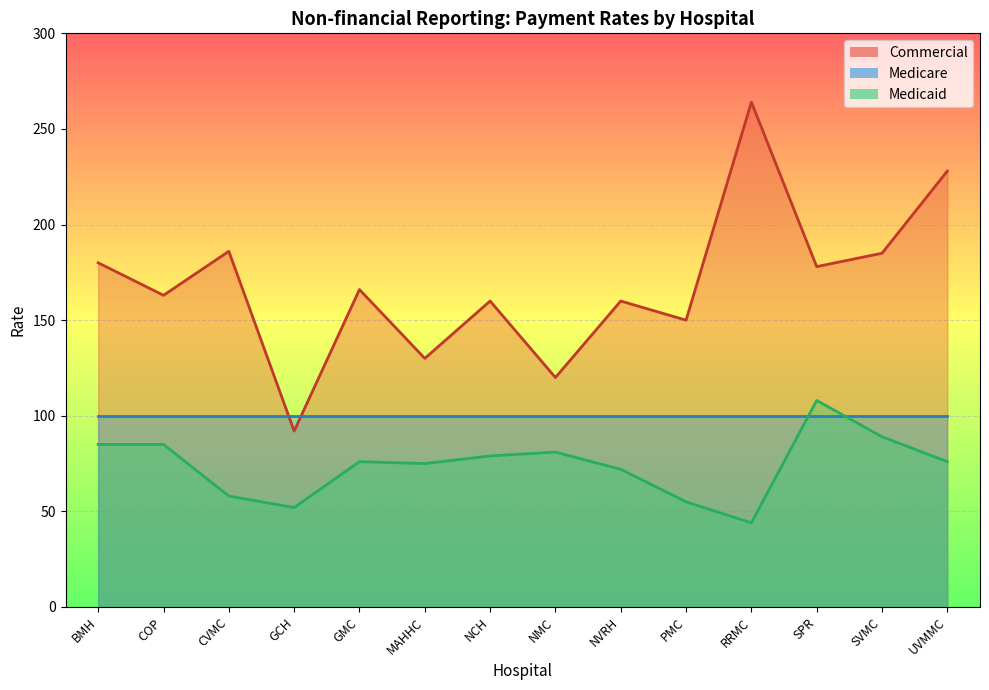

What position from the left is SPR?

12